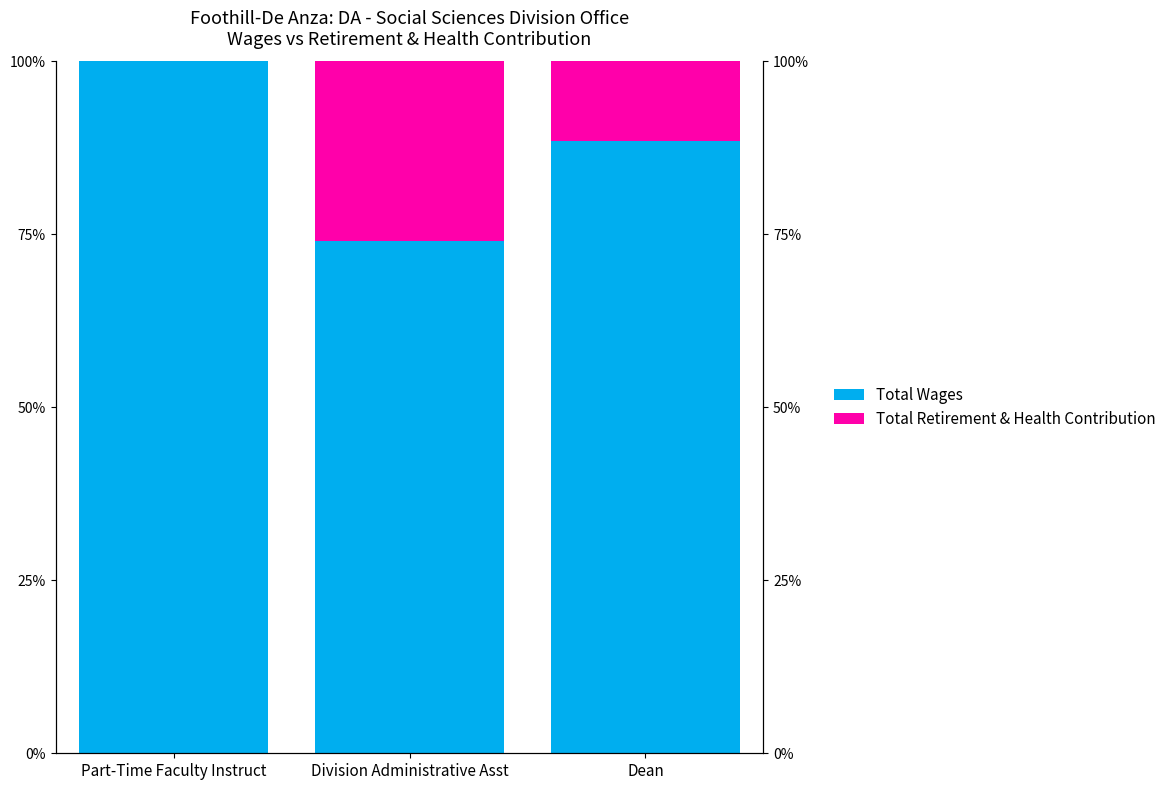

How many bars are there in total?

6